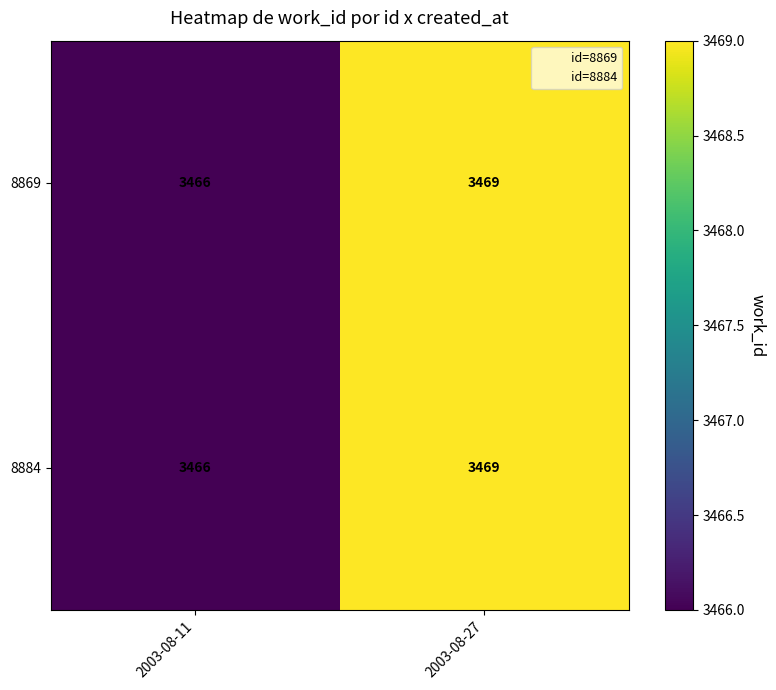

The value of 8869 at 2003-08-27 is 3469. True or false?

True